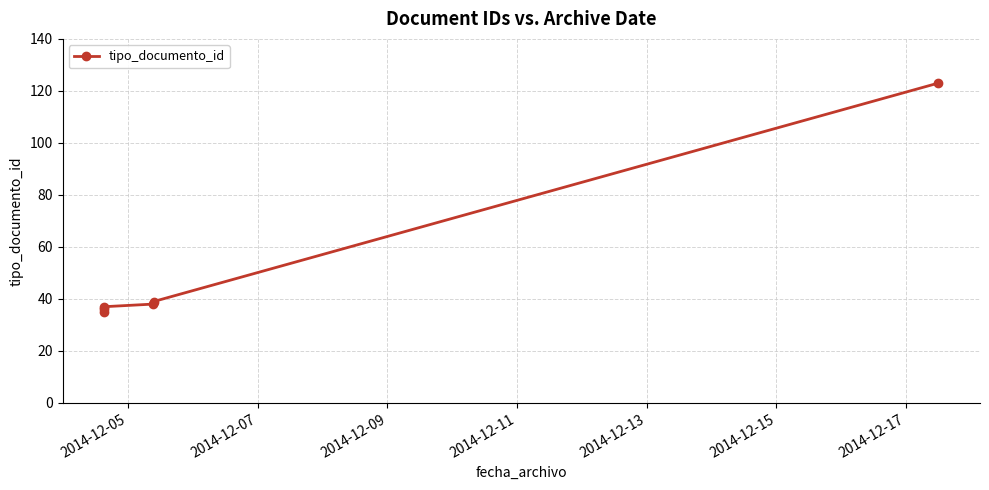

Reading left to right, extract all data points from this chart.

35	36	37	38	39	123